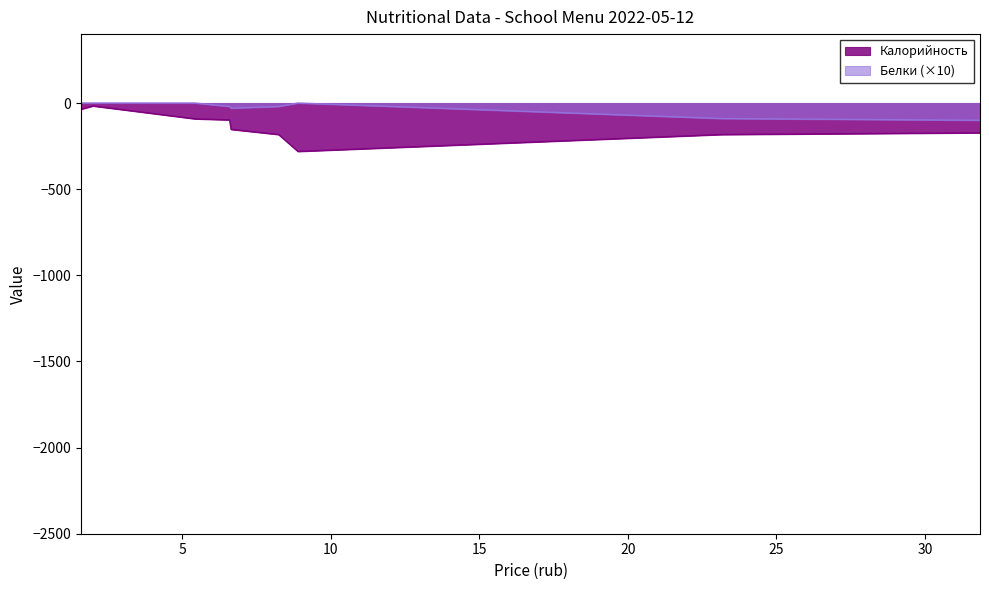

What is the minimum value shown in the chart?

-281